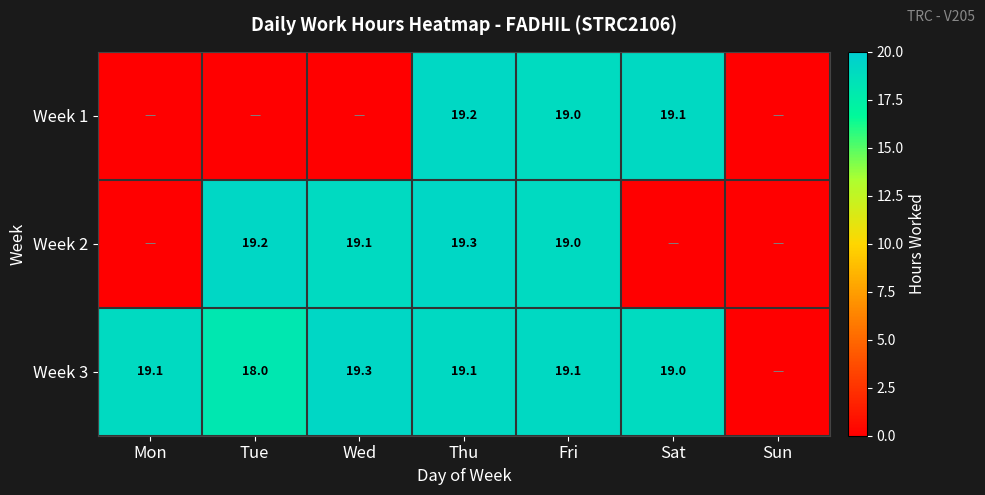

The Week 3 series shows 8.7 at Mon. True or false?

False